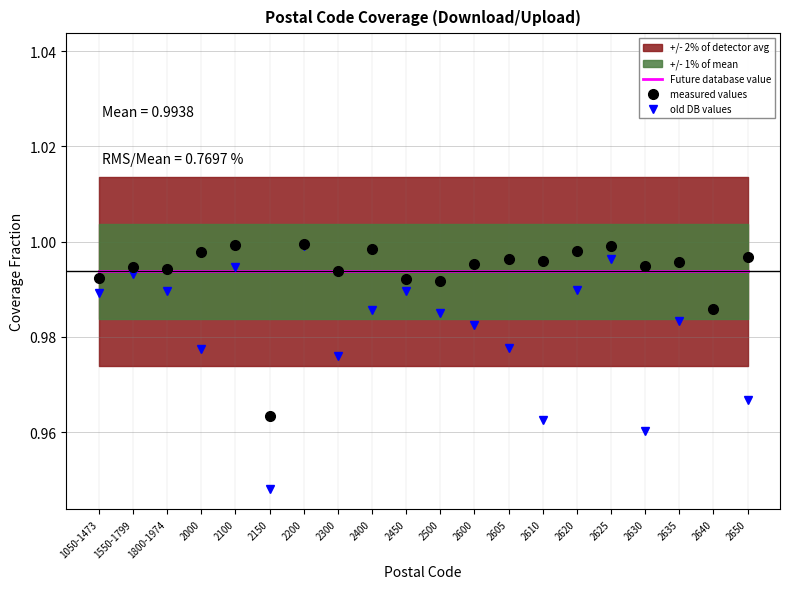

True or false: Future database value has more than 1 points higher than both neighbors.

False